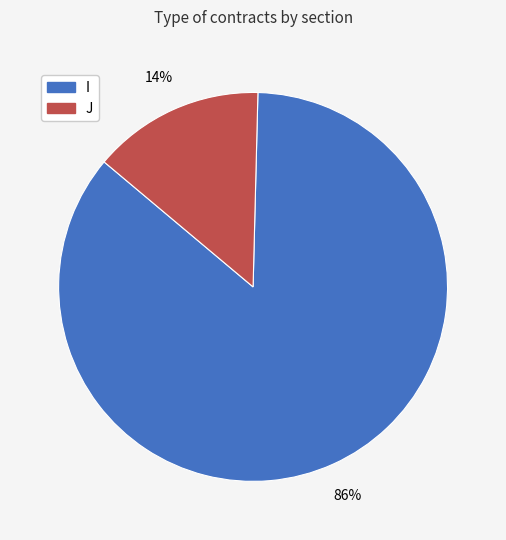

To the nearest percent, what percentage of the pie is I?

86%